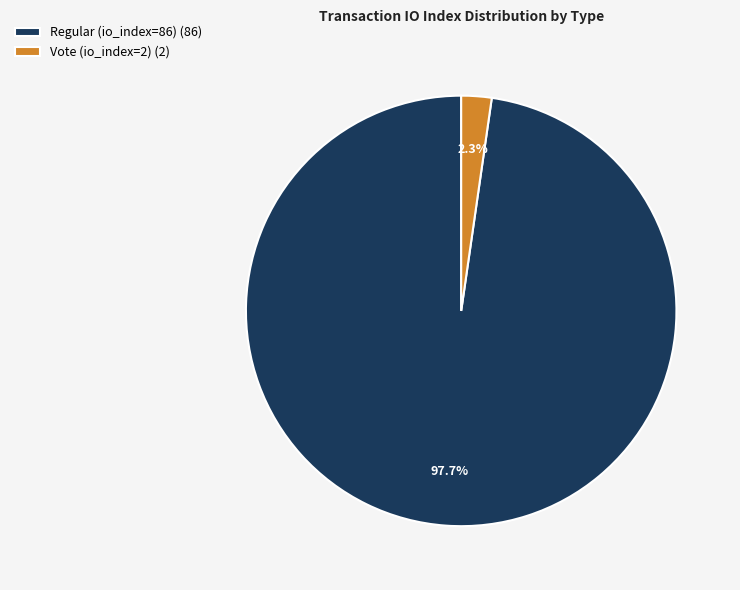

To the nearest percent, what portion does Regular (io_index=86) represent?

98%